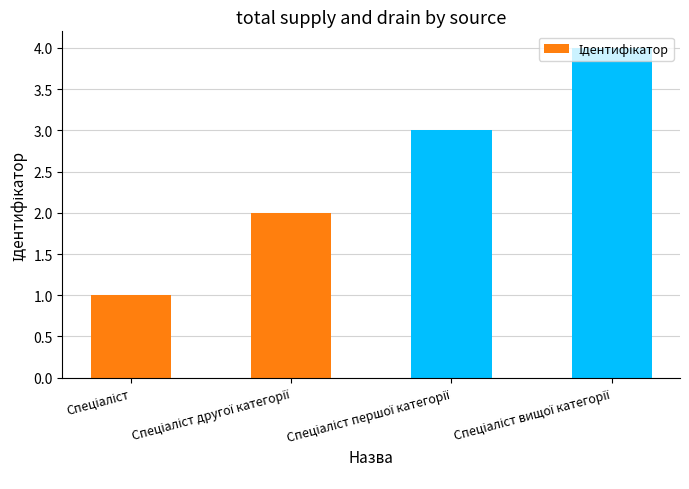

What is the greatest value displayed?

4